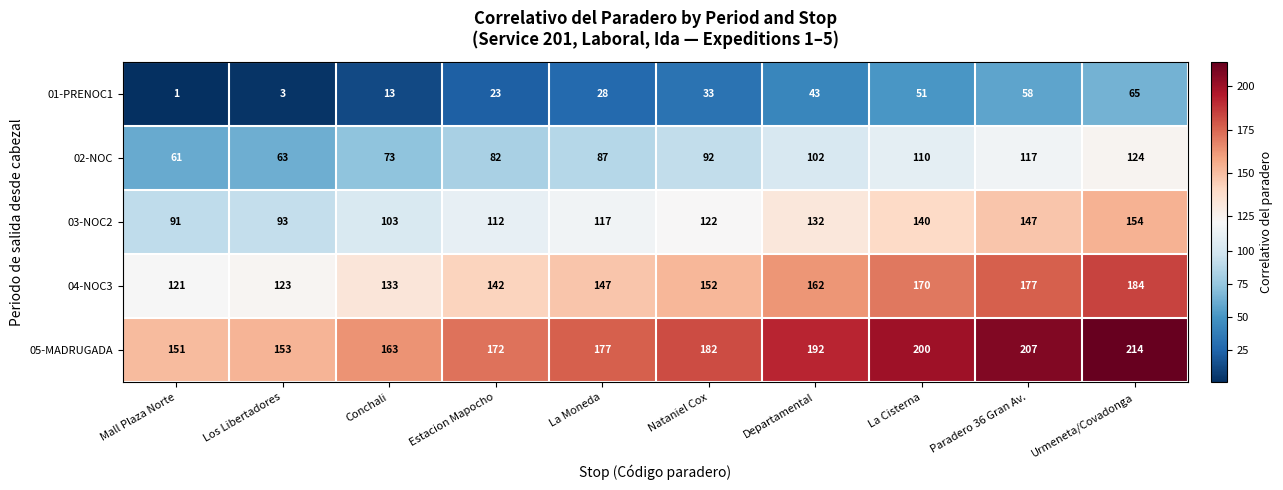

Which series has the largest range (max minus min)?

01-PRENOC1